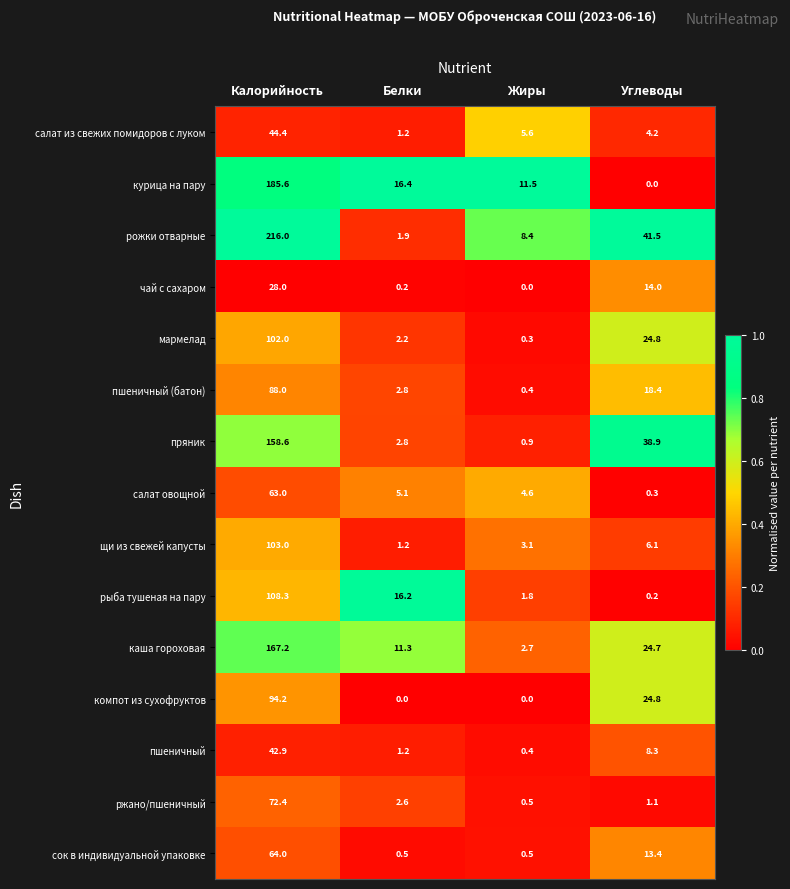

Which series has the widest spread of values?

рожки отварные